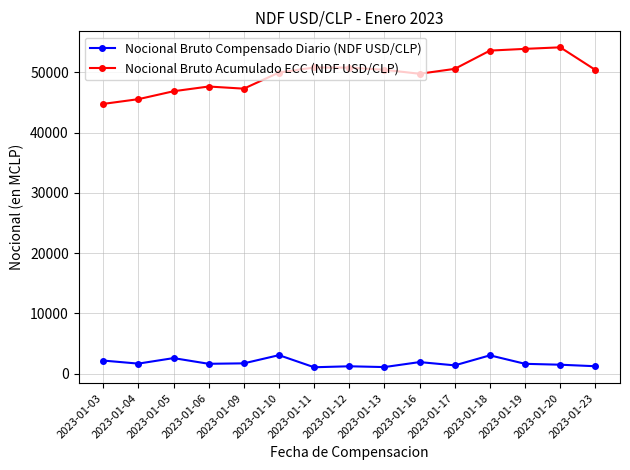

Rank the series by their maximum value, from highest to lowest.

Nocional Bruto Acumulado ECC (NDF USD/CLP), Nocional Bruto Compensado Diario (NDF USD/CLP)